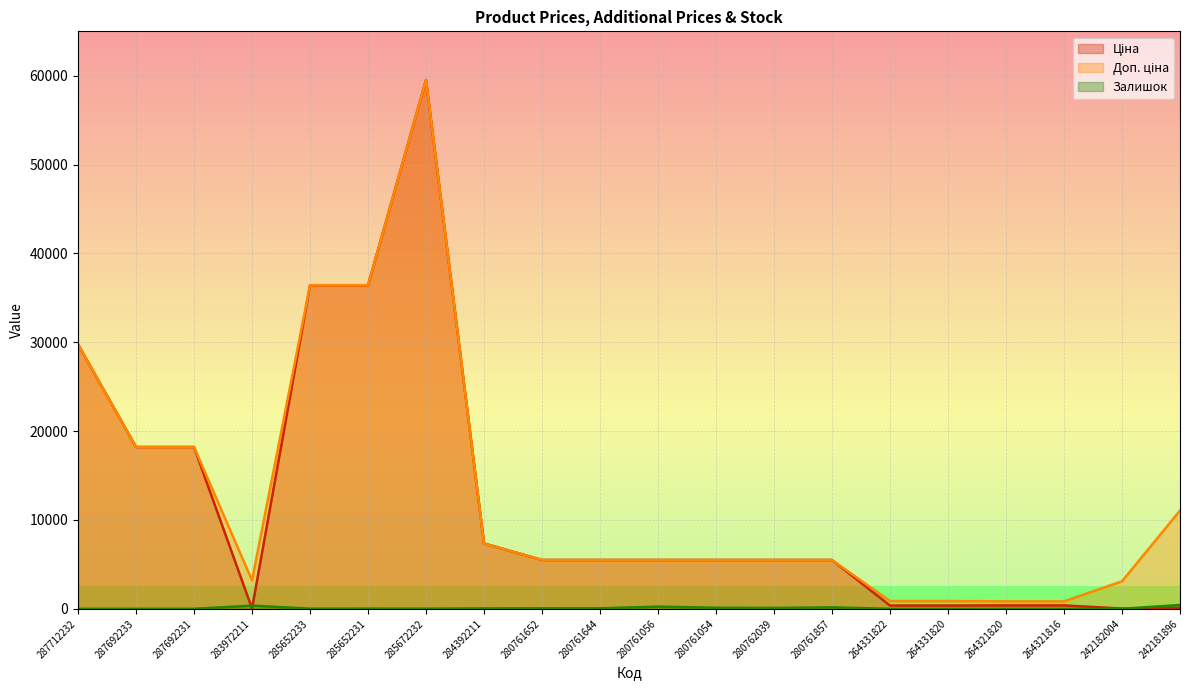

True or false: Доп. ціна and Ціна intersect in this chart.

False